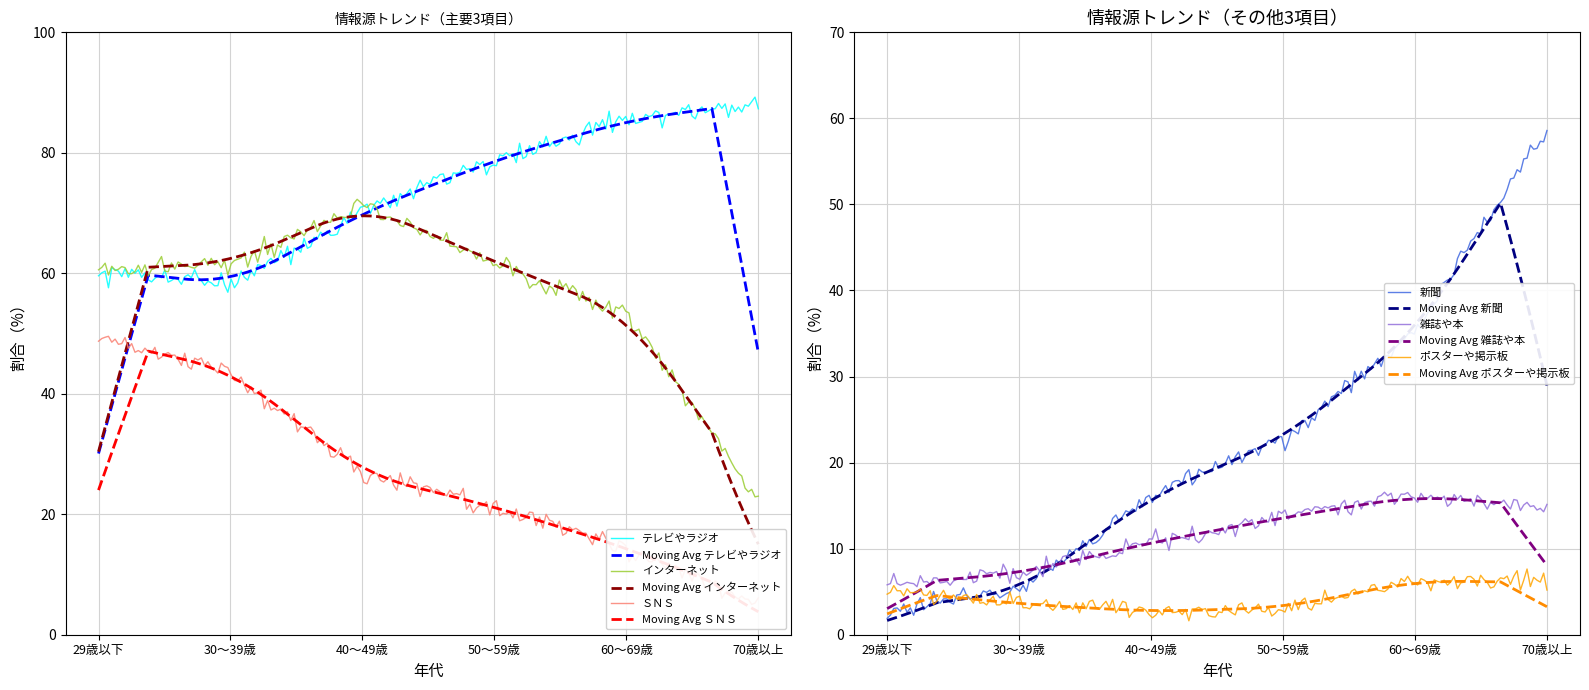

Reading left to right, list all the values displayed in this chart.

テレビやラジオ: 29歳以下=60.6	30～39歳=58.2	40～49歳=70.1	50～59歳=78.8	60～69歳=85.4	70歳以上=88.5
インターネット: 29歳以下=60.6	30～39歳=61.7	40～49歳=71.3	50～59歳=61.8	60～69歳=53.1	70歳以上=22.4
新聞: 29歳以下=2.9	30～39歳=5.1	40～49歳=16.1	50～59歳=22.9	60～69歳=35.2	70歳以上=58.7
ＳＮＳ: 29歳以下=48.9	30～39歳=43.9	40～49歳=26.6	50～59歳=21.2	60～69歳=14.3	70歳以上=5.5
雑誌や本: 29歳以下=5.8	30～39歳=7.1	40～49歳=10.7	50～59歳=13.6	60～69歳=16.1	70歳以上=14.9
ポスターや掲示板: 29歳以下=5.1	30～39歳=3.6	40～49歳=2.7	50～59歳=3.2	60～69歳=6.3	70歳以上=6.1